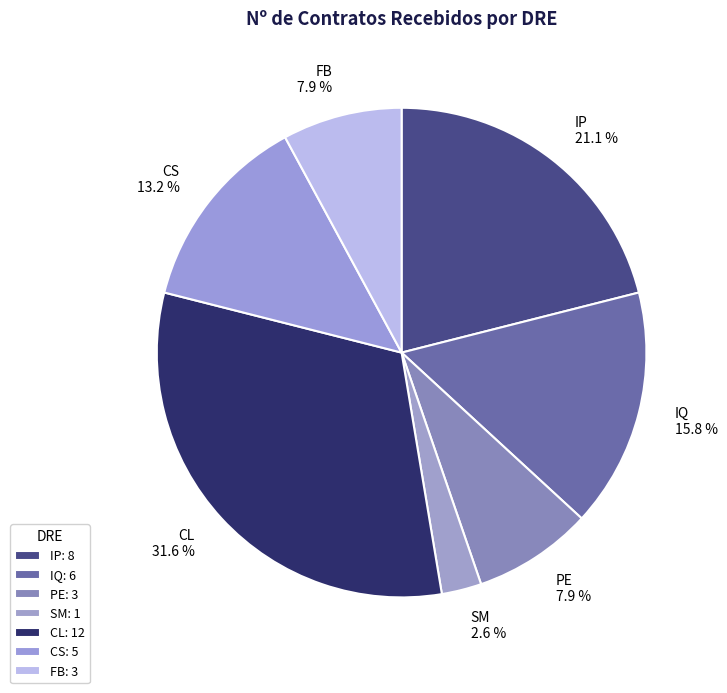

Does any single category account for the majority?

No